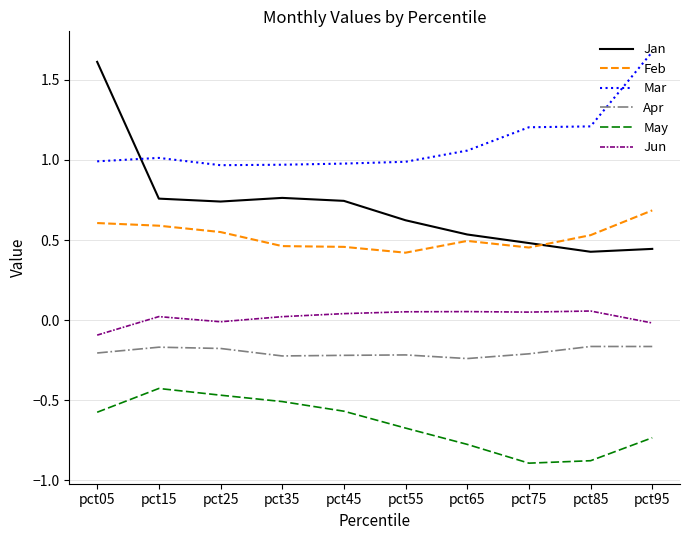

Which series has the largest total across all categories?

Mar